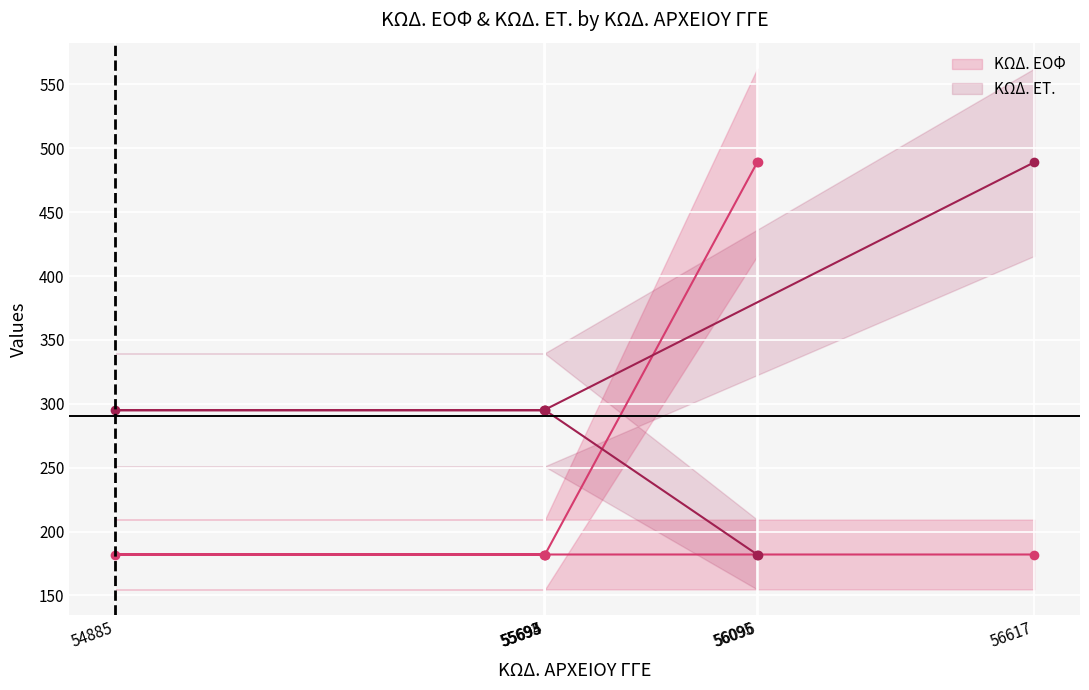

Where do ΚΩΔ. ΕΤ. and ΚΩΔ. ΕΟΦ first cross each other?

55695 and 56095